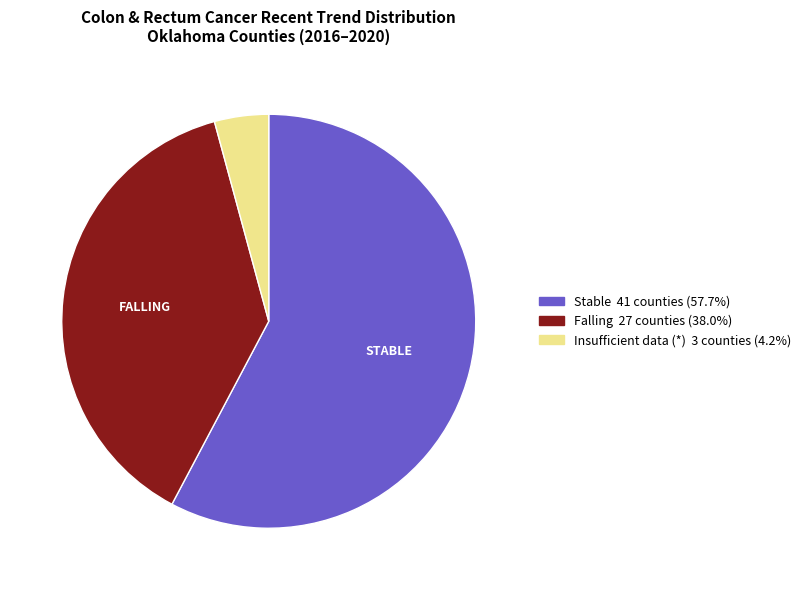

Is there a majority slice in this chart?

Yes